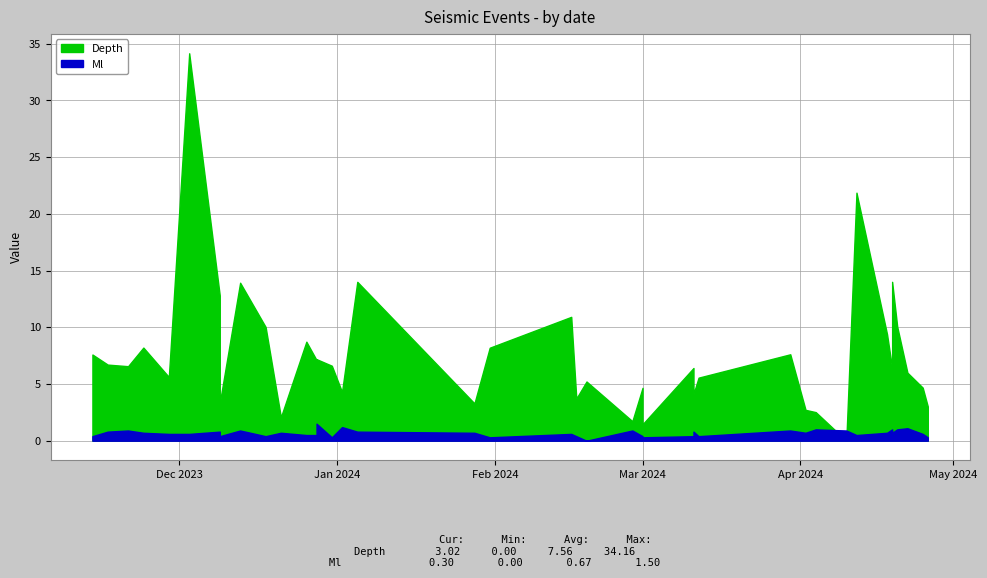

Count the number of data series in this chart.

2